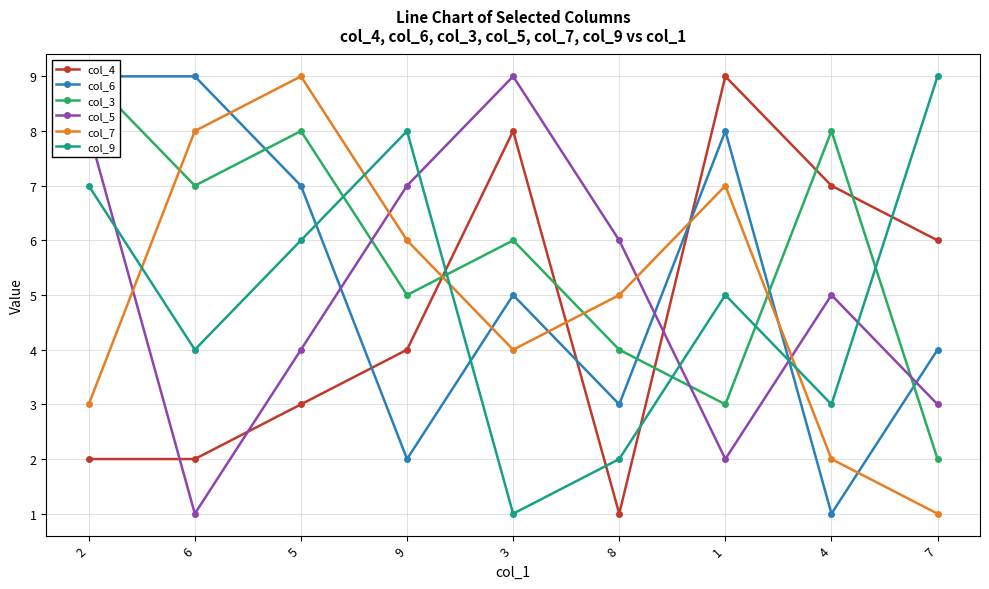

How many data points does each series have?

9